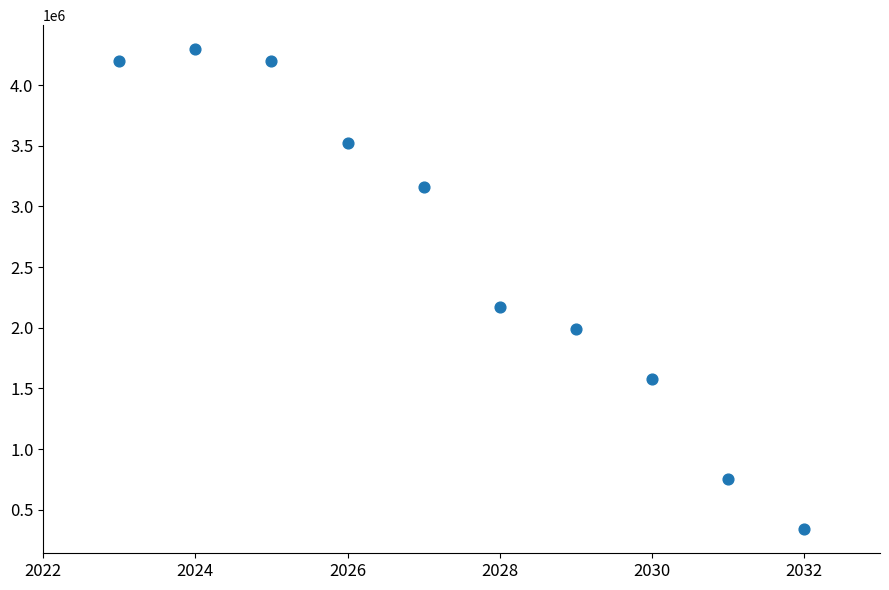

What is the average X value?

2027.5